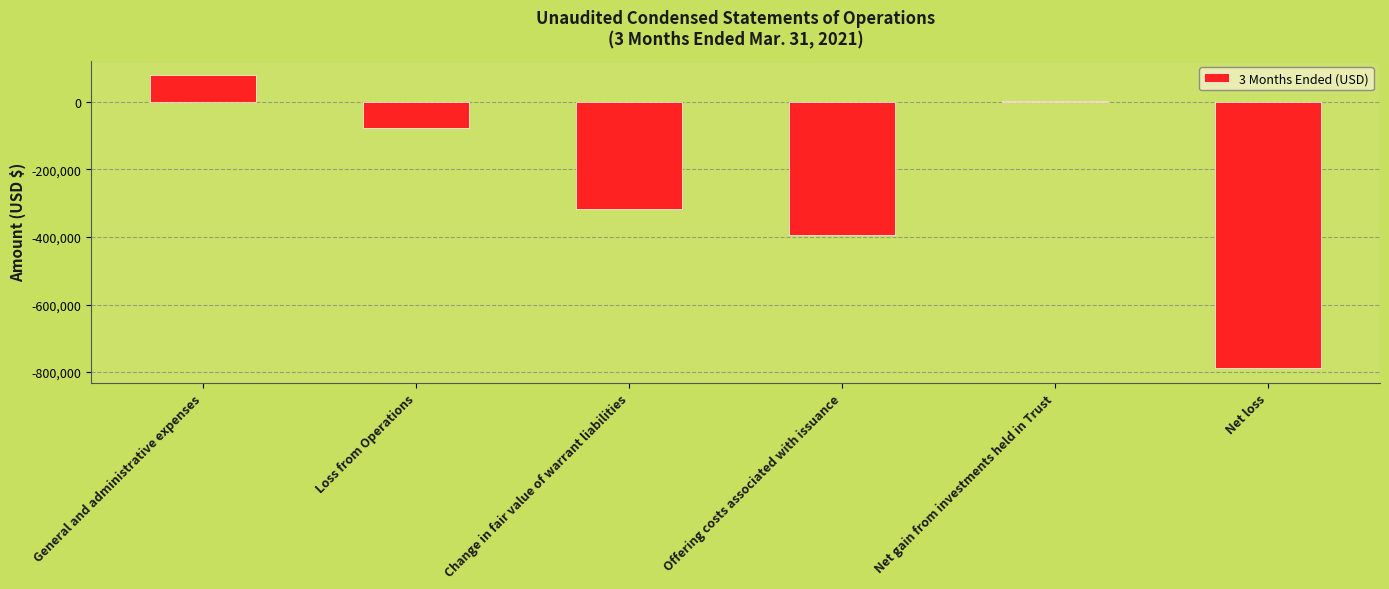

What is the label of the 4th bar from the right?

Change in fair value of warrant liabilities